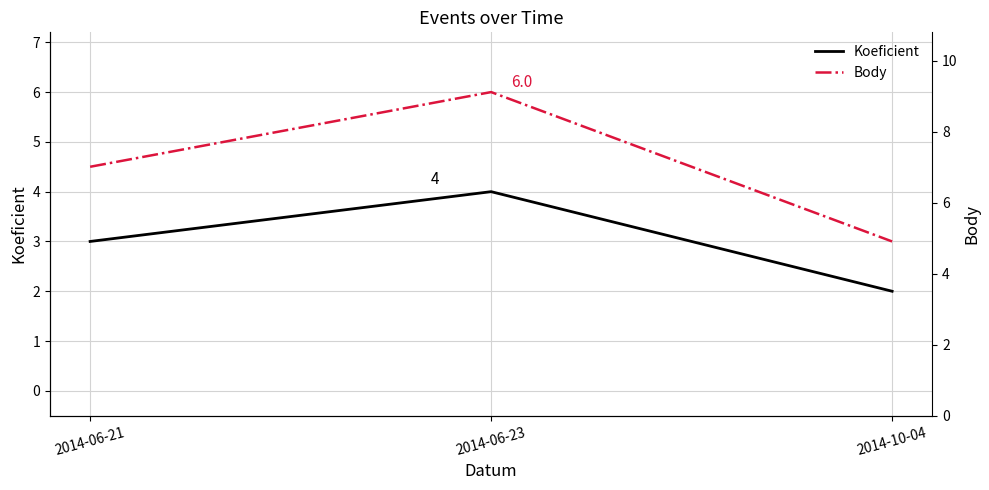

Which category has the highest value in the Body series?

2014-06-23